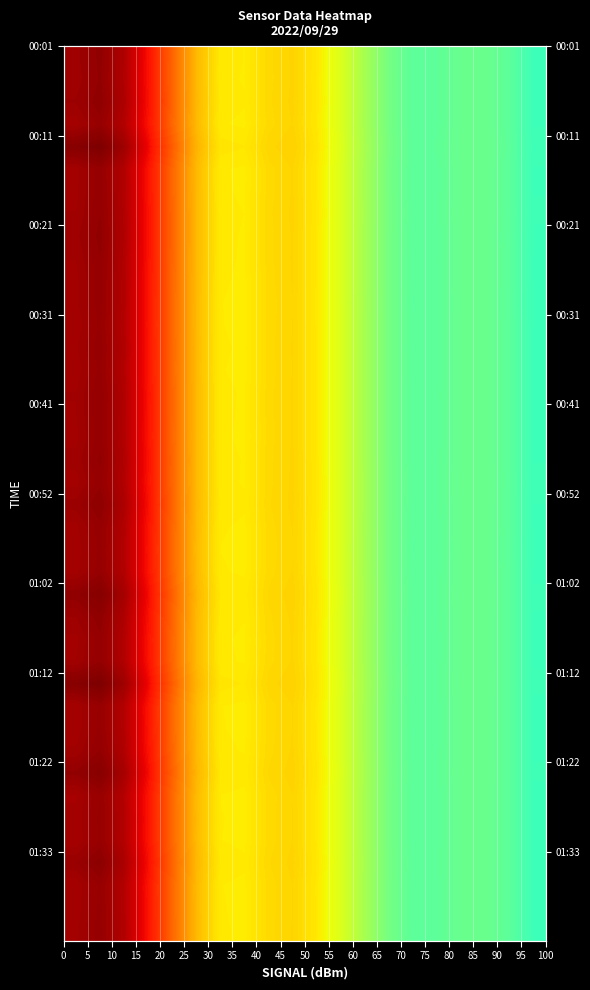

What is the minimum value shown in the chart?

0.4